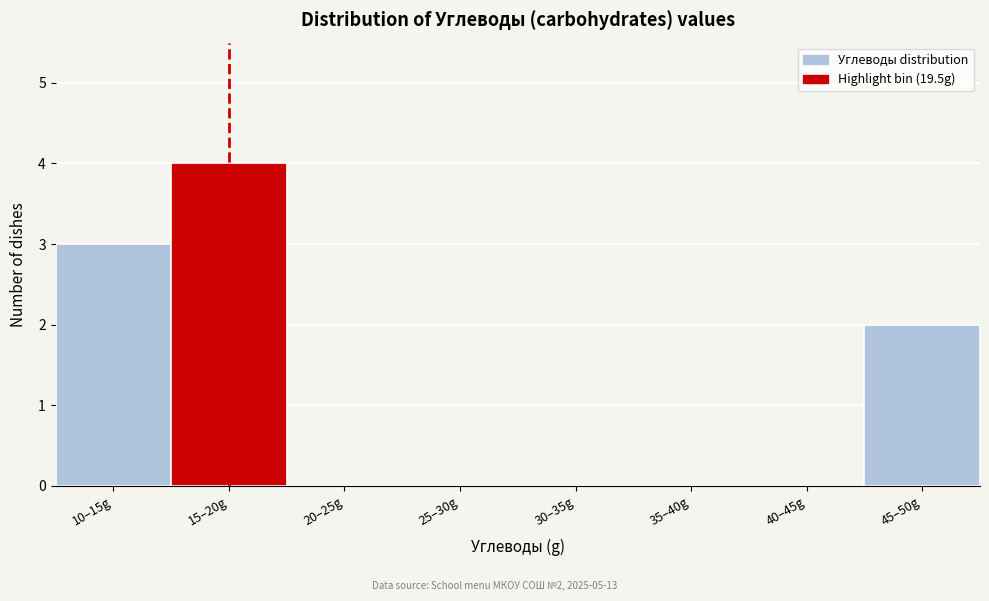

Reading left to right, transcribe all the data shown in this chart.

10–15g=3	15–20g=4	20–25g=0	25–30g=0	30–35g=0	35–40g=0	40–45g=0	45–50g=2